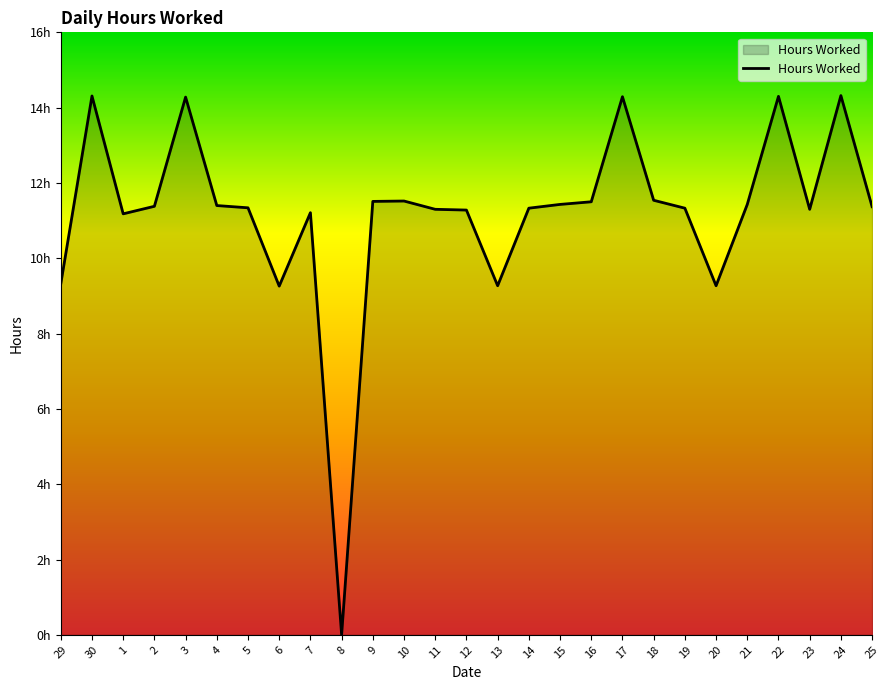

List the labels in order of value, smallest first.

8, 6, 13, 20, 29, 1, 7, 12, 11, 23, 14, 19, 5, 25, 2, 4, 15, 21, 16, 9, 10, 18, 3, 17, 22, 30, 24